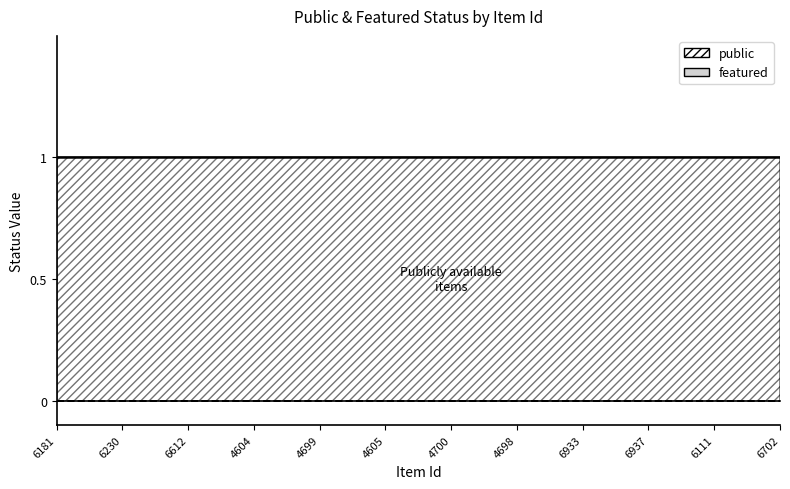

True or false: featured has a value of 0 at 4605.

True